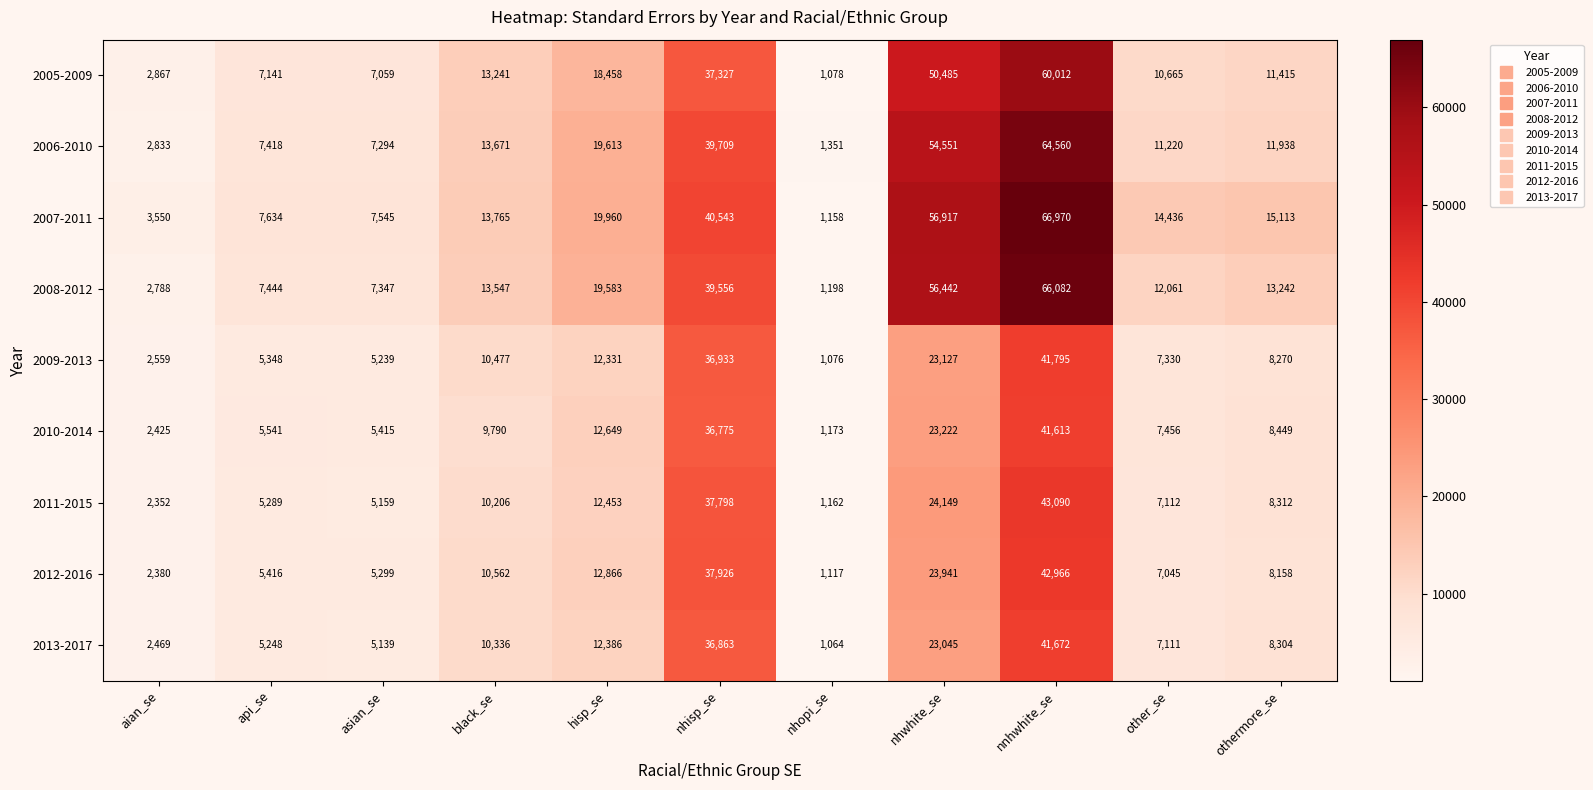

Read the 2007-2011 value at other_se, to the nearest 100.

14400